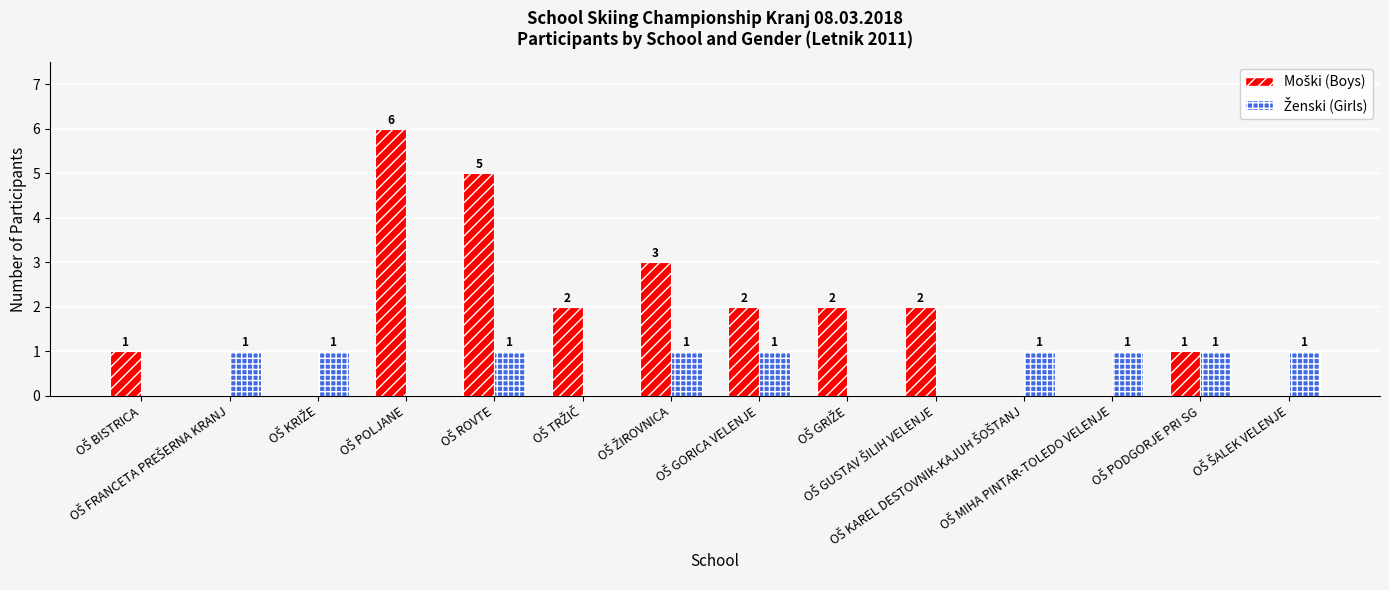

Reading right to left, what are all the values shown in this chart?

Moški (Boys): OŠ ŠALEK VELENJE=0	OŠ PODGORJE PRI SG=1	OŠ MIHA PINTAR-TOLEDO VELENJE=0	OŠ KAREL DESTOVNIK-KAJUH ŠOŠTANJ=0	OŠ GUSTAV ŠILIH VELENJE=2	OŠ GRIŽE=2	OŠ GORICA VELENJE=2	OŠ ŽIROVNICA=3	OŠ TRŽIČ=2	OŠ ROVTE=5	OŠ POLJANE=6	OŠ KRIŽE=0	OŠ FRANCETA PREŠERNA KRANJ=0	OŠ BISTRICA=1
Ženski (Girls): OŠ ŠALEK VELENJE=1	OŠ PODGORJE PRI SG=1	OŠ MIHA PINTAR-TOLEDO VELENJE=1	OŠ KAREL DESTOVNIK-KAJUH ŠOŠTANJ=1	OŠ GUSTAV ŠILIH VELENJE=0	OŠ GRIŽE=0	OŠ GORICA VELENJE=1	OŠ ŽIROVNICA=1	OŠ TRŽIČ=0	OŠ ROVTE=1	OŠ POLJANE=0	OŠ KRIŽE=1	OŠ FRANCETA PREŠERNA KRANJ=1	OŠ BISTRICA=0